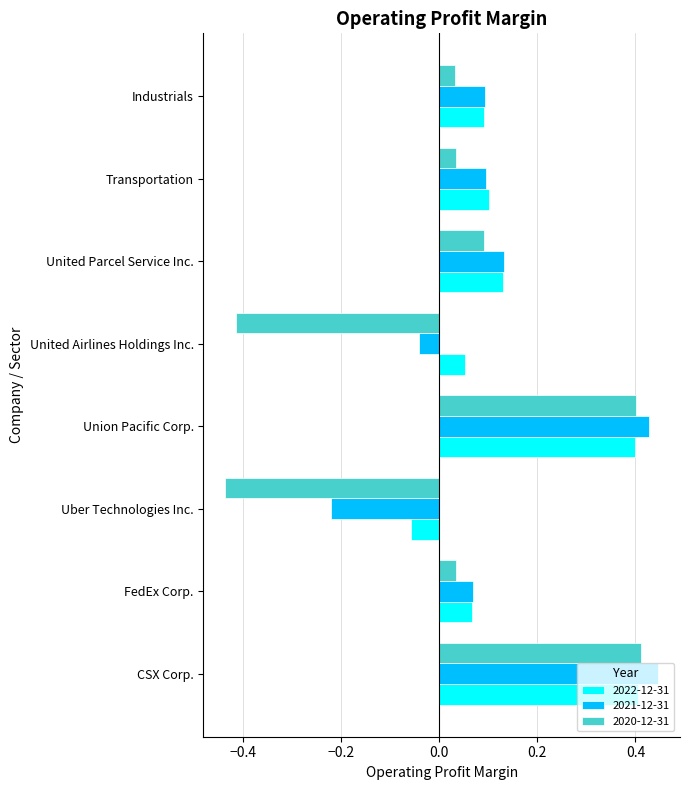

How many data points in 2022-12-31 are above 0?

7